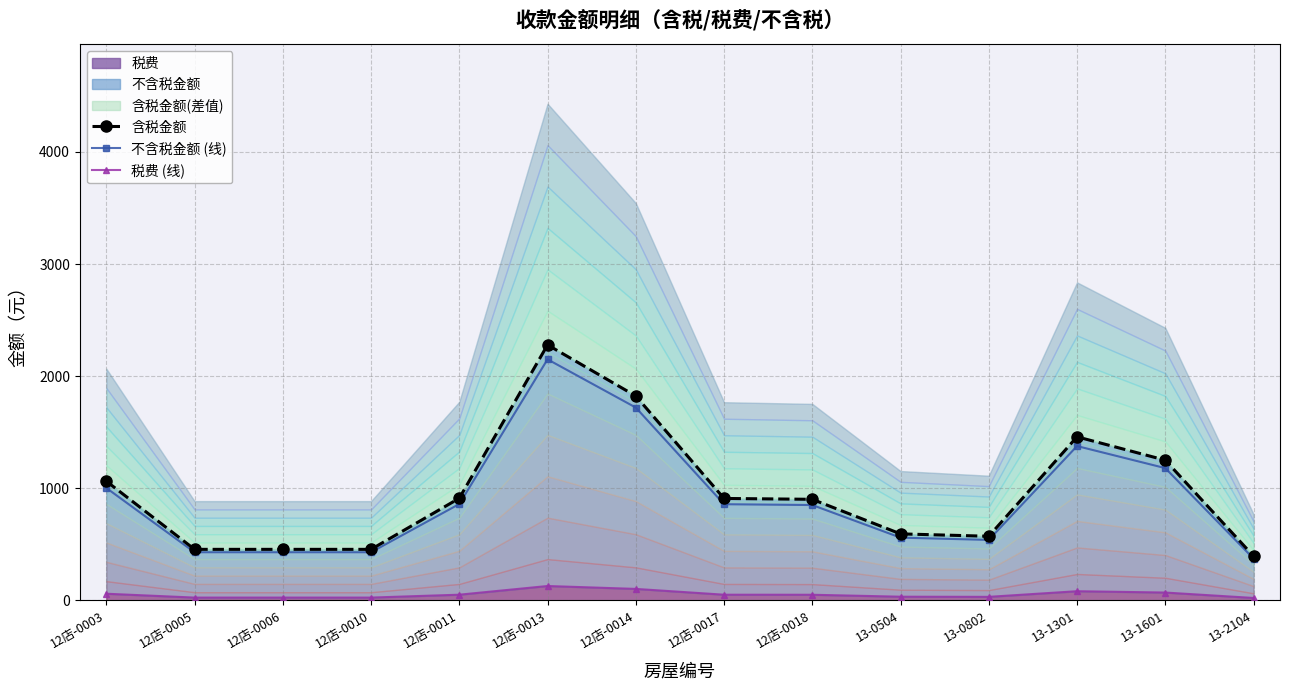

Is it true that 不含税金额 (线) equals 2150.4 at 12店-0013?

True